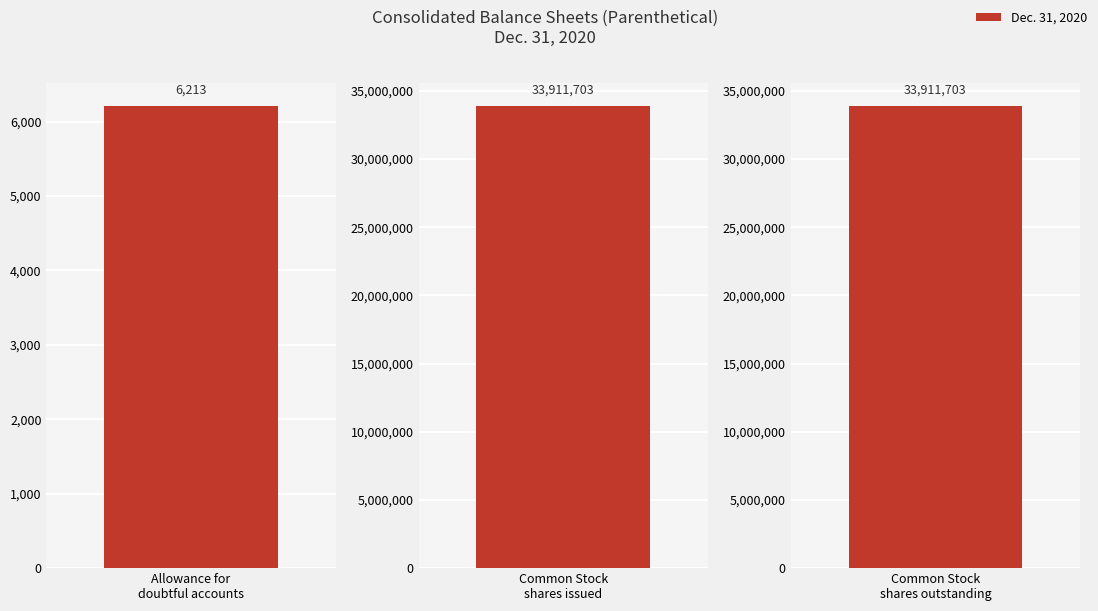

True or false: Dec. 31, 2020 has a value of 48249229 at Common Stock shares issued.

False